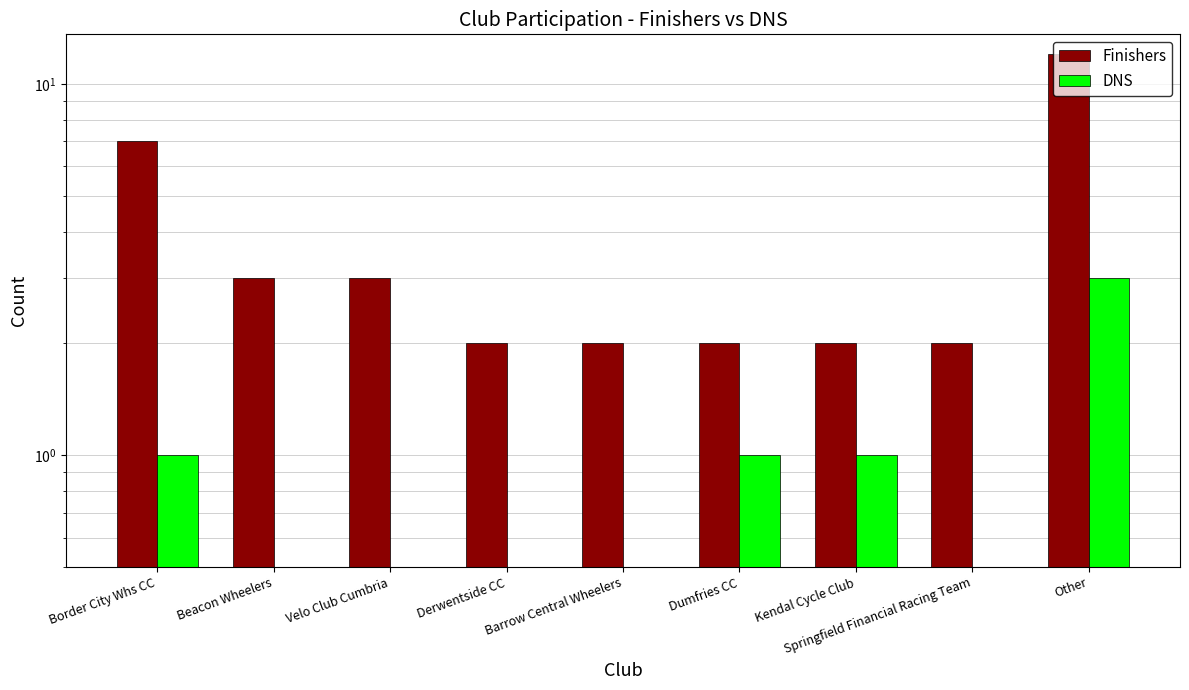

What is the difference between the maximum and minimum values in the Finishers series?

10